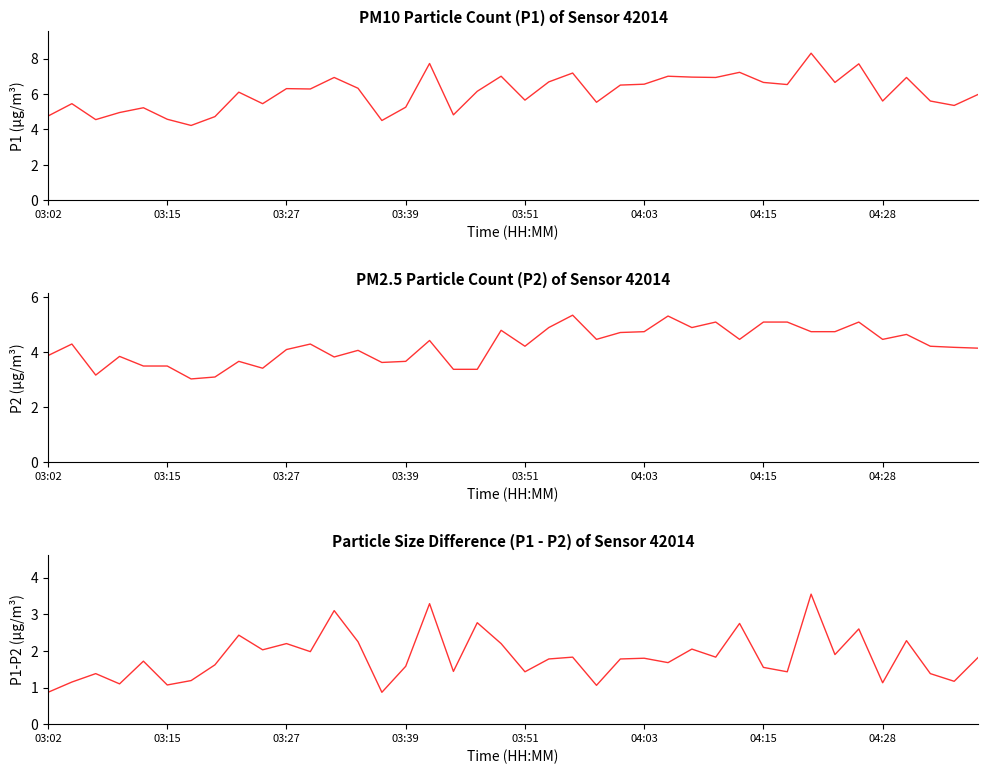

What is the difference between the second highest and minimum values in the P1 series?

3.5